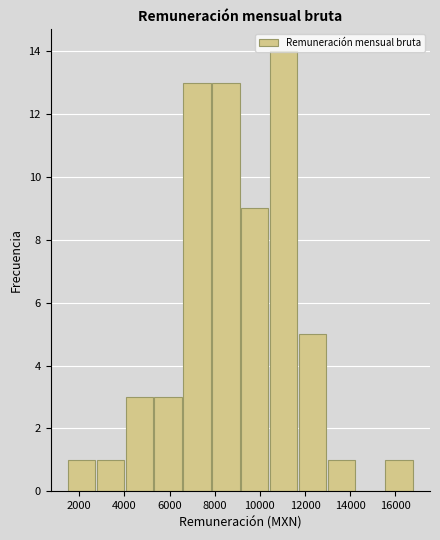

Reading left to right, transcribe this chart: for each bar, give the range it covers on the x-axis and its height. Neither the bar edges nor the heights are printed on the chart, so give them approximately, as read against the axes.

1400 to 2800: 1
2800 to 4000: 1
4000 to 5400: 3
5400 to 6600: 3
6600 to 7800: 13
7800 to 9200: 13
9200 to 10400: 9
10400 to 11800: 14
11800 to 13000: 5
13000 to 14200: 1
14200 to 15600: 0
15600 to 16800: 1